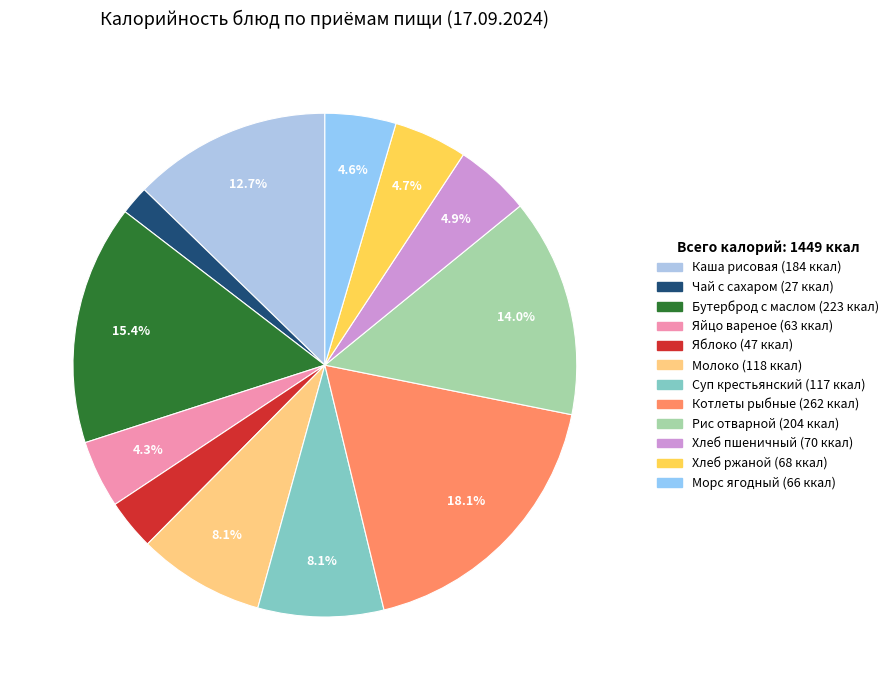

How many slices are in this pie chart?

12